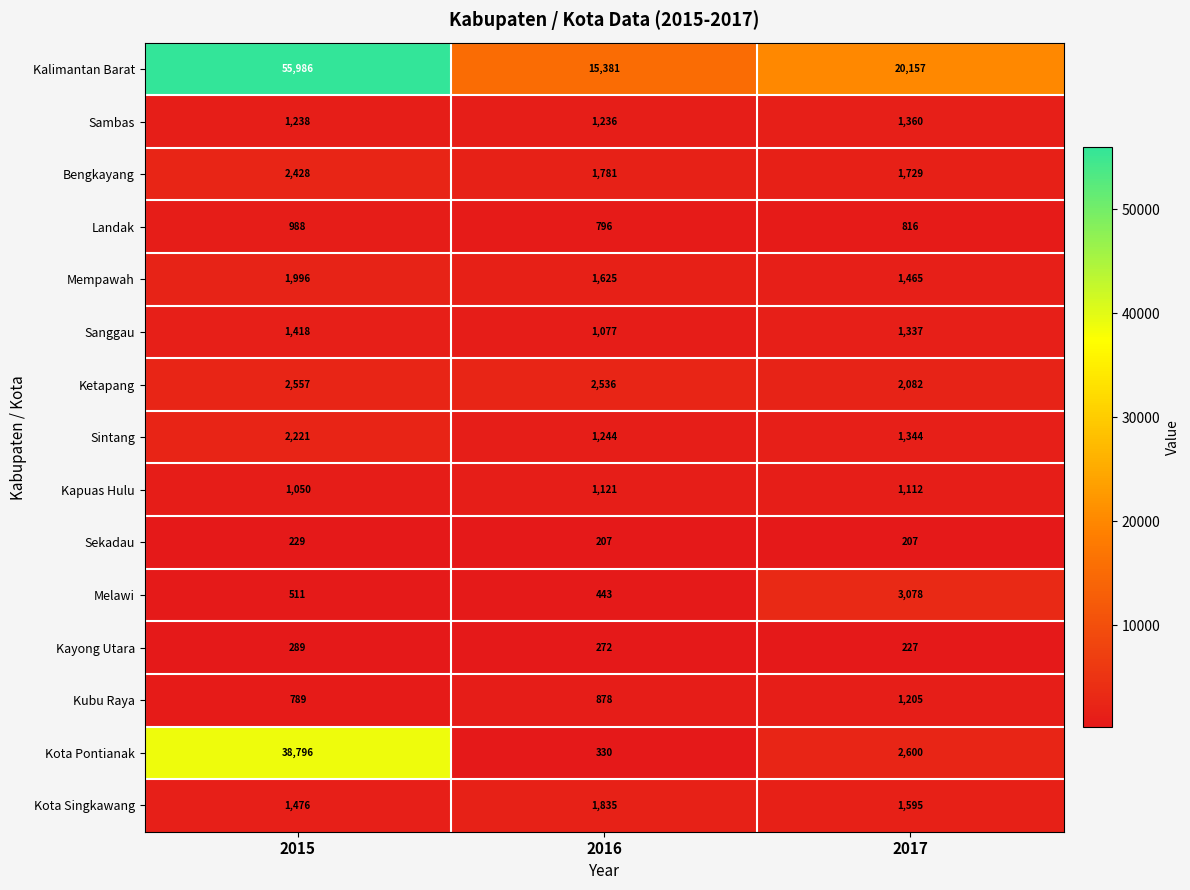

How many series are shown in this chart?

15